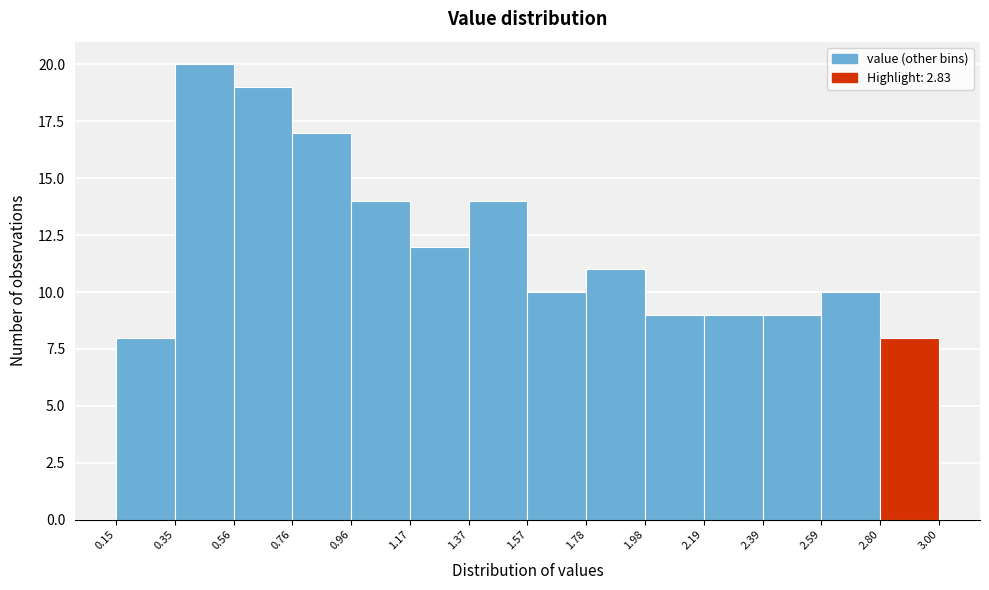

How tall is the bar that spans 2.80 to 3.00 on the x-axis? The values are not printed on the chart, so give them approximately, as read against the axis.

8